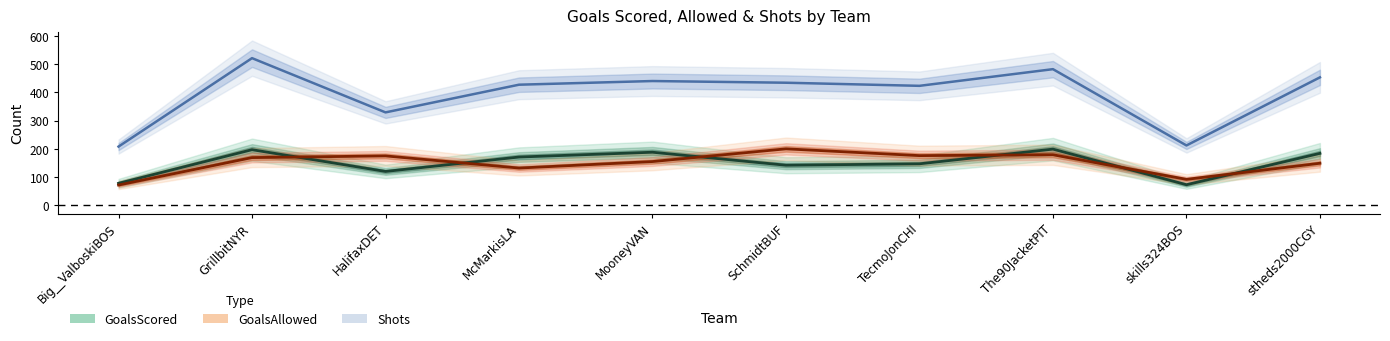

Between McMarkisLA and TecmoJonCHI, which series saw the biggest shift?

GoalsAllowed